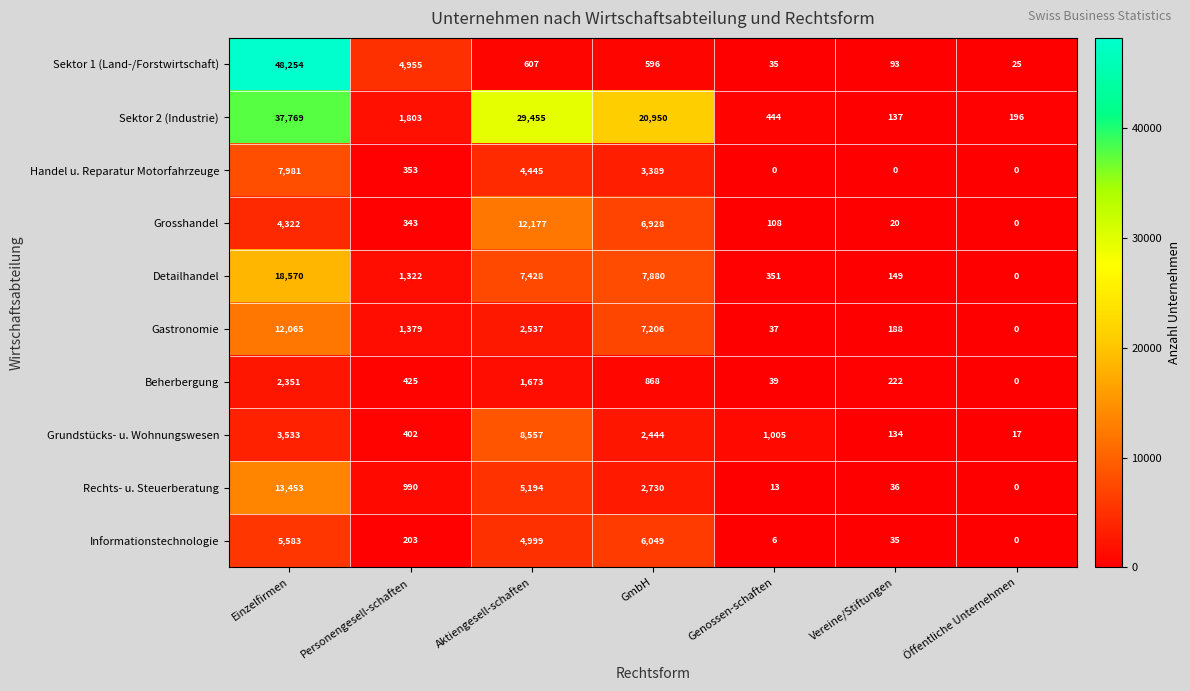

At which label does Informationstechnologie first exceed 203?

Einzelfirmen